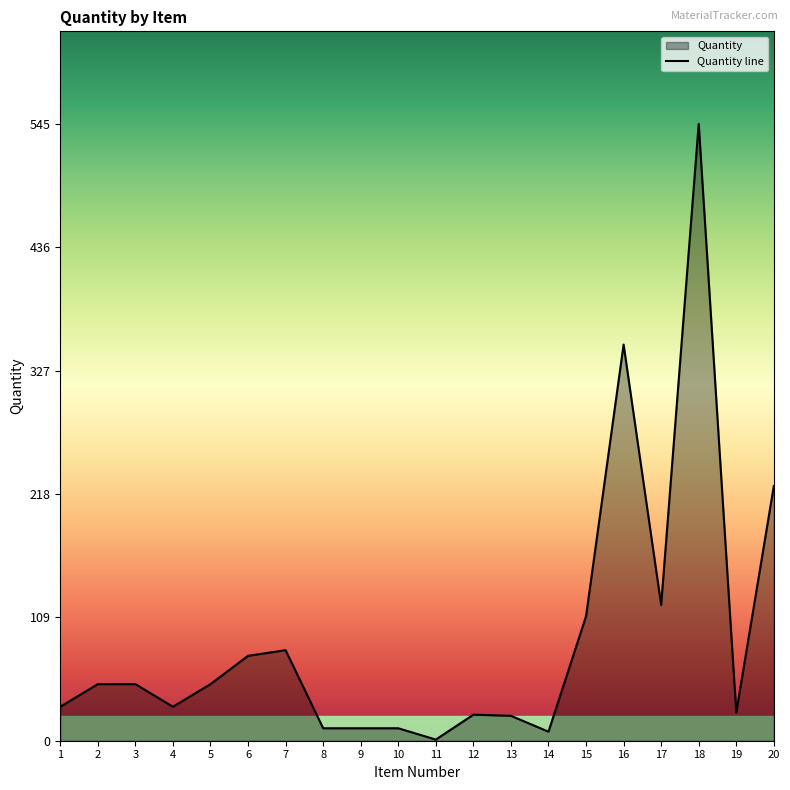

What is the greatest value displayed?

545